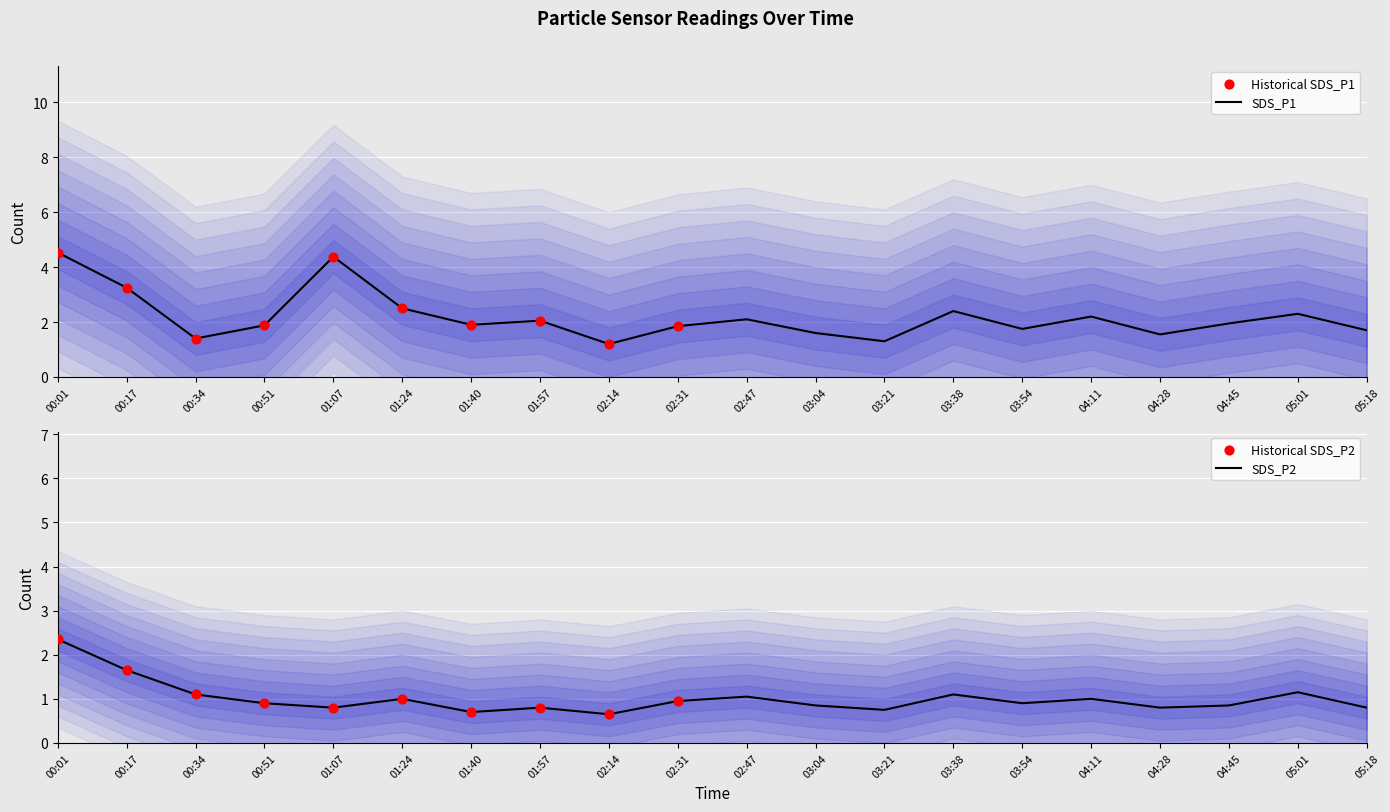

What are all the series names shown in the legend?

SDS_P1, SDS_P2